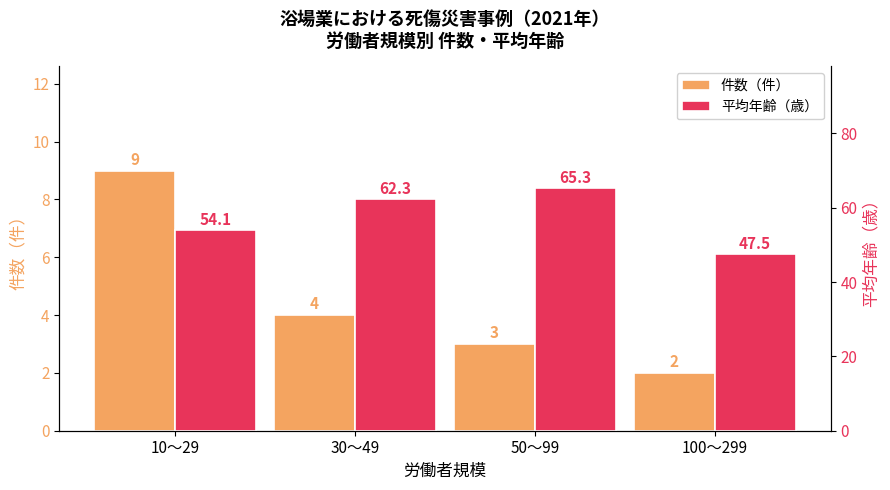

What is the sum of all 平均年齢（歳） values?

229.2